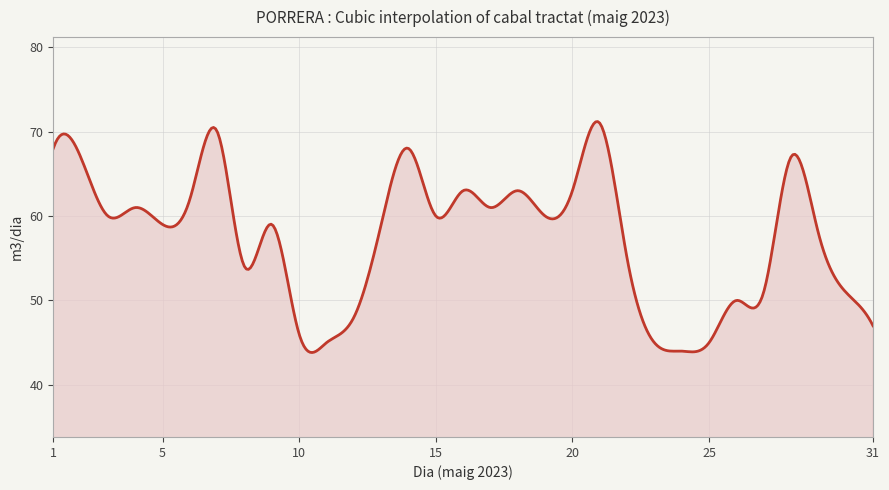

What is the difference between the maximum and minimum values?

27.4